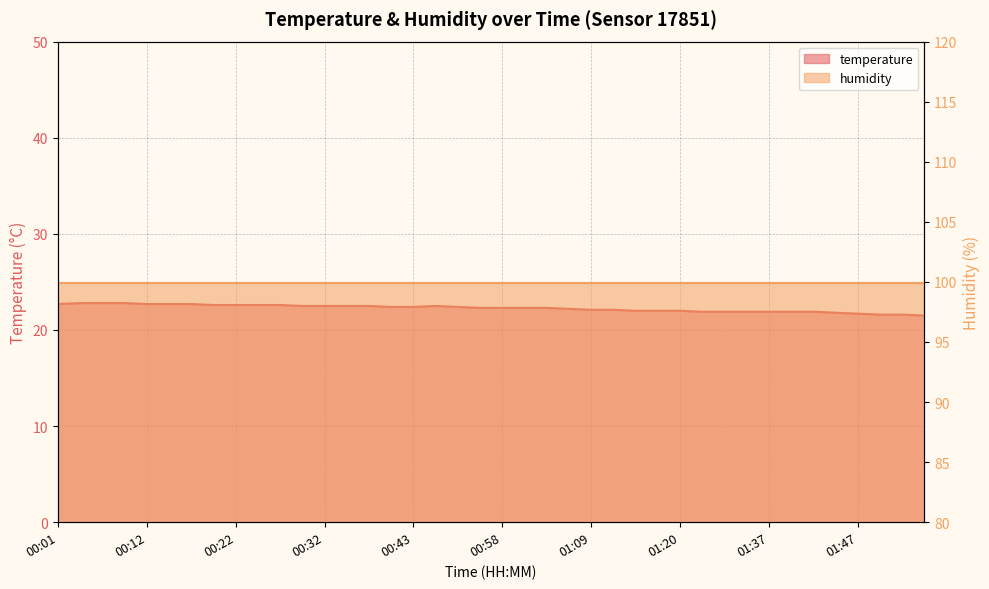

How many values are below 22?

11